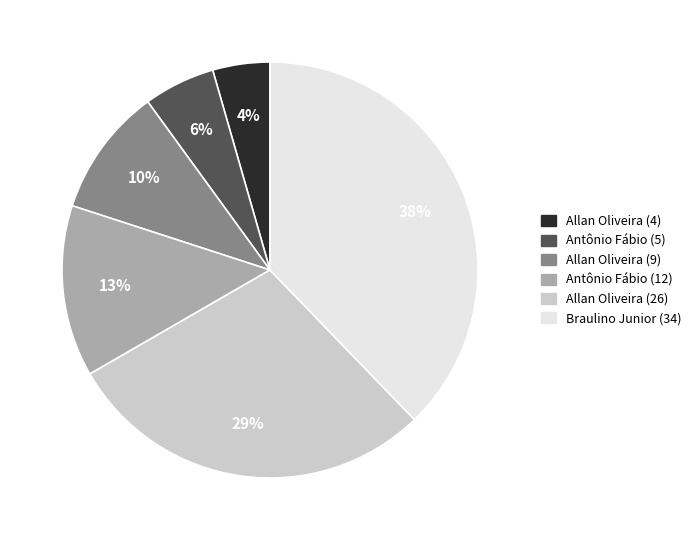

How many segments does this pie chart have?

6